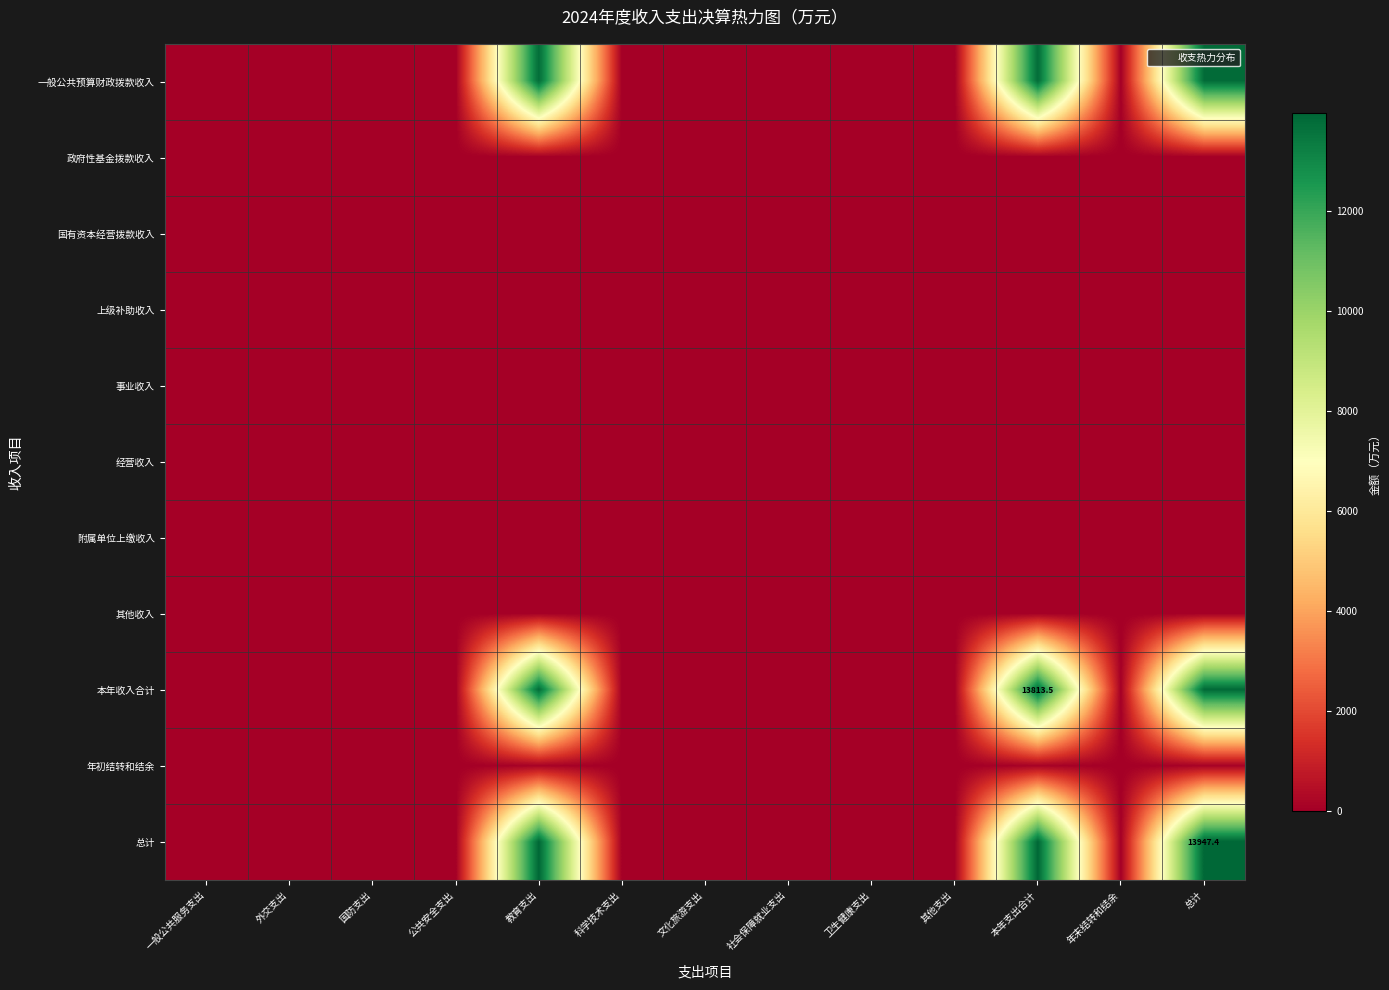

Which series has the largest total across all categories?

总计